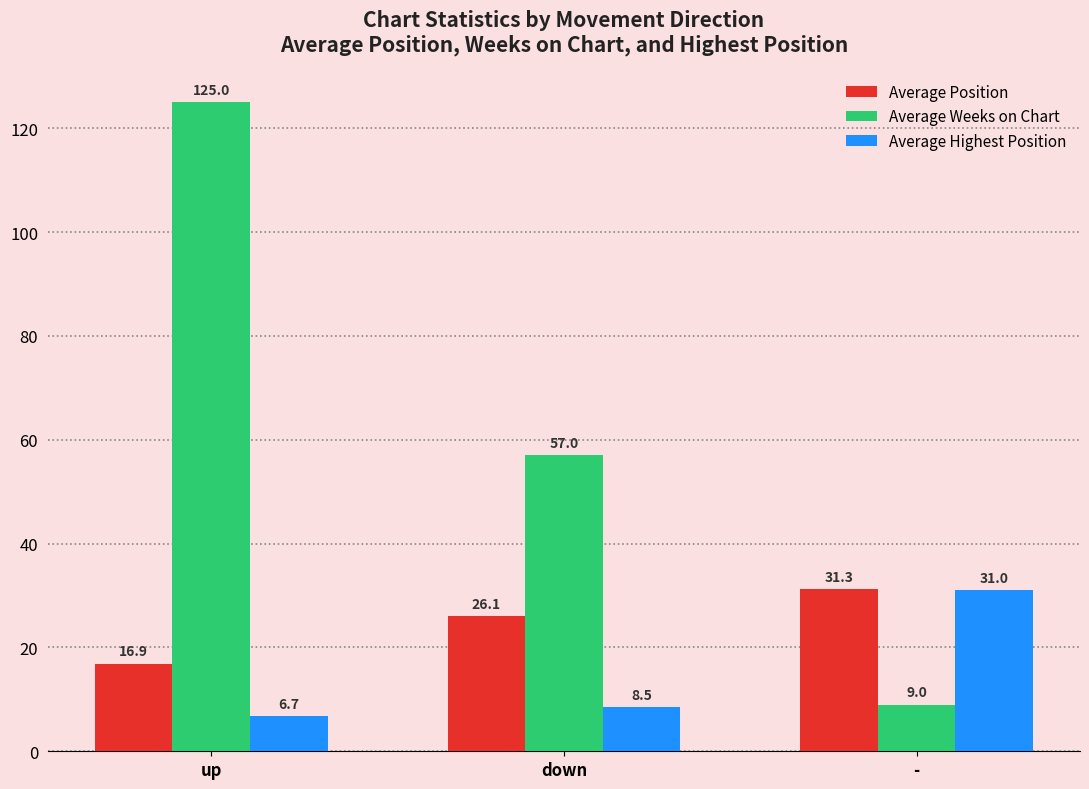

What is the difference between the maximum and second lowest values in the Average Position series?

5.2